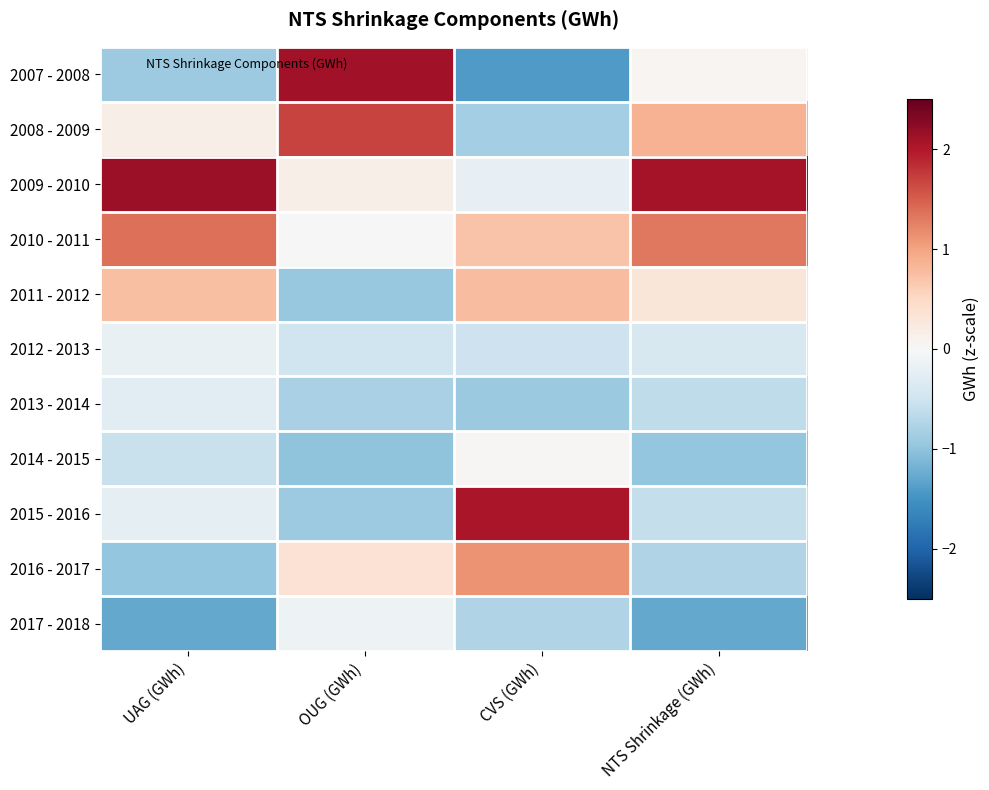

At NTS Shrinkage (GWh), list the series in order from smallest to largest.

2017 - 2018, 2014 - 2015, 2016 - 2017, 2013 - 2014, 2015 - 2016, 2012 - 2013, 2007 - 2008, 2011 - 2012, 2008 - 2009, 2010 - 2011, 2009 - 2010